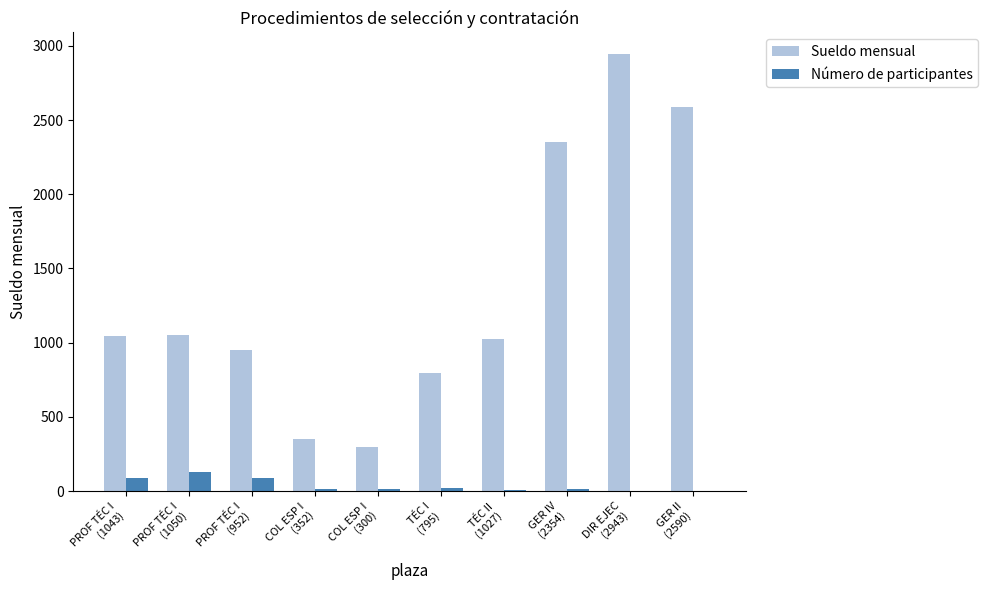

Which series has the largest total across all categories?

Sueldo mensual